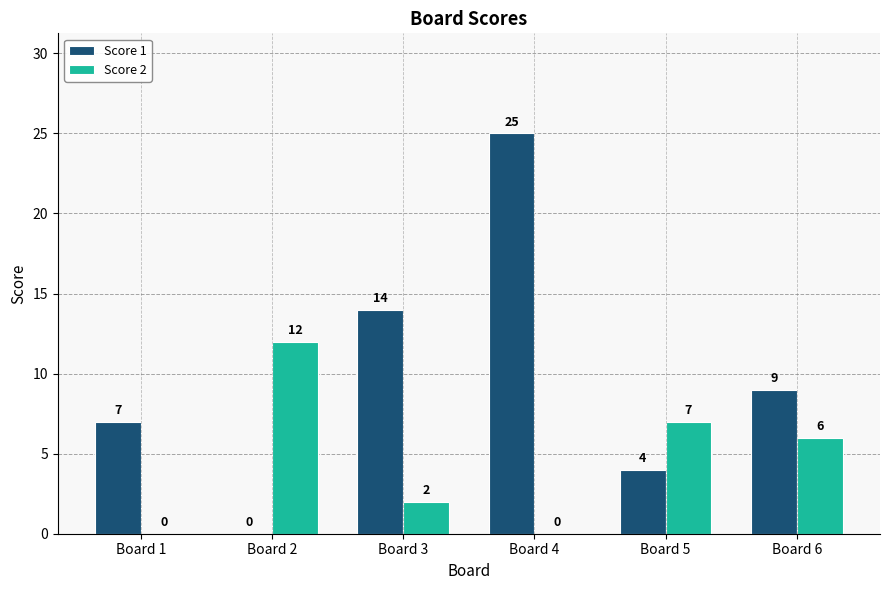

Which series has the widest spread of values?

Score 1